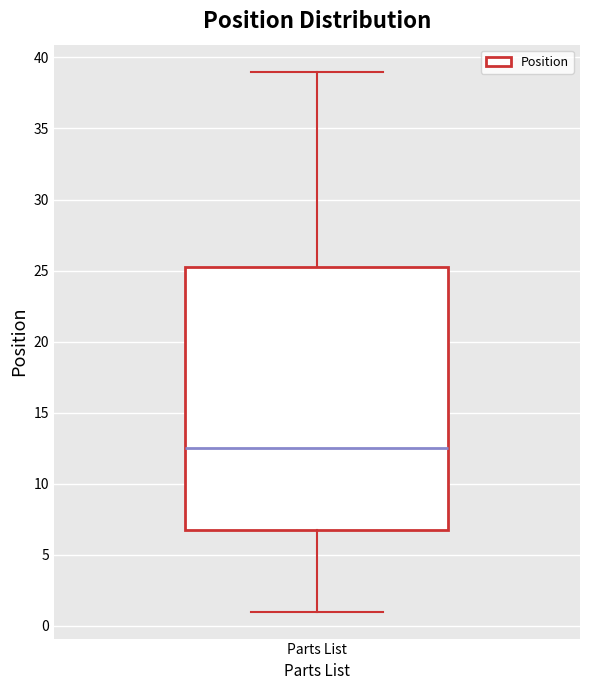

Transcribe this box plot: give where the median line is, the range the box spans, and where the two whiskers end, as read against the y-axis. The values are not printed on the chart, so give them approximately, as read against the axis.

median 12.5, box 7.0 to 25.5, whiskers 1.0 to 39.0